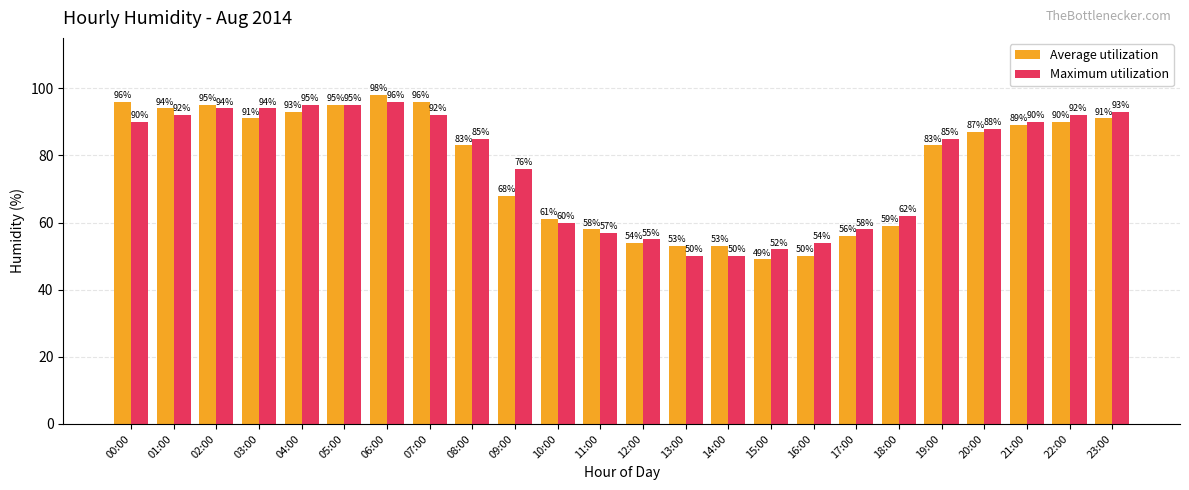

What is the sum of the Average utilization values at 07:00 and 21:00?

185